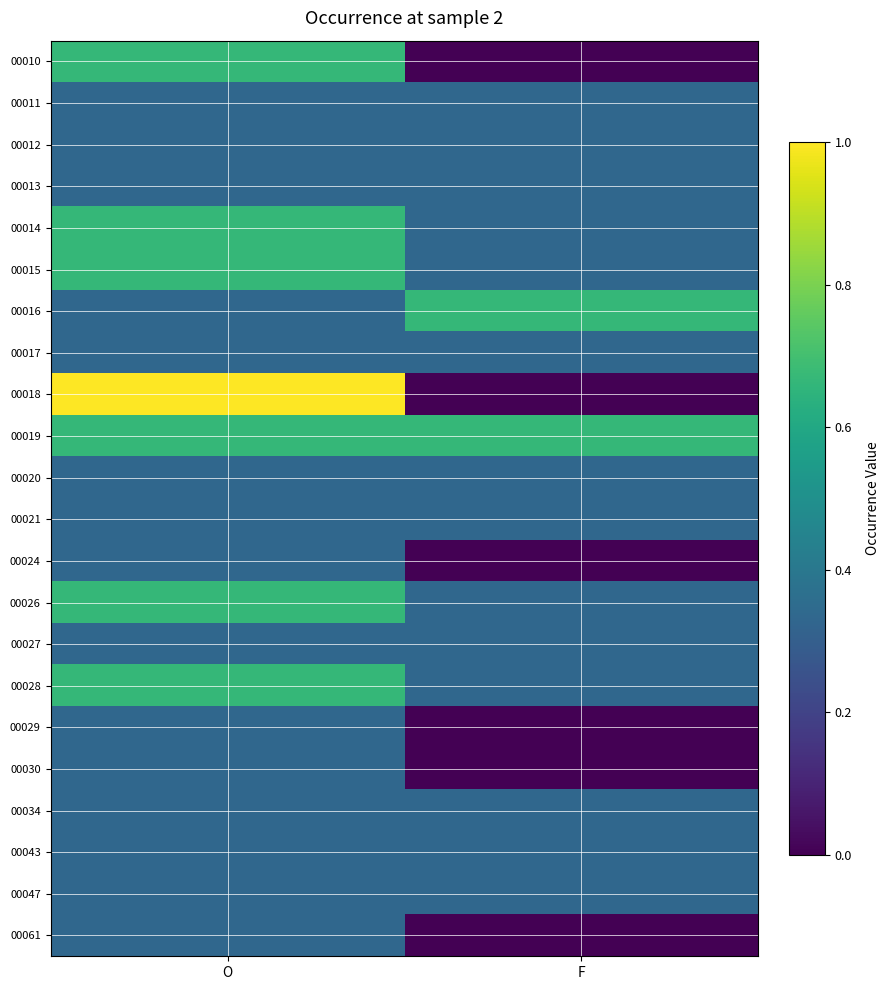

List the series in order of their peak value, highest first.

00018, 00010, 00014, 00015, 00016, 00019, 00026, 00028, 00011, 00012, 00013, 00017, 00020, 00021, 00024, 00027, 00029, 00030, 00034, 00043, 00047, 00061